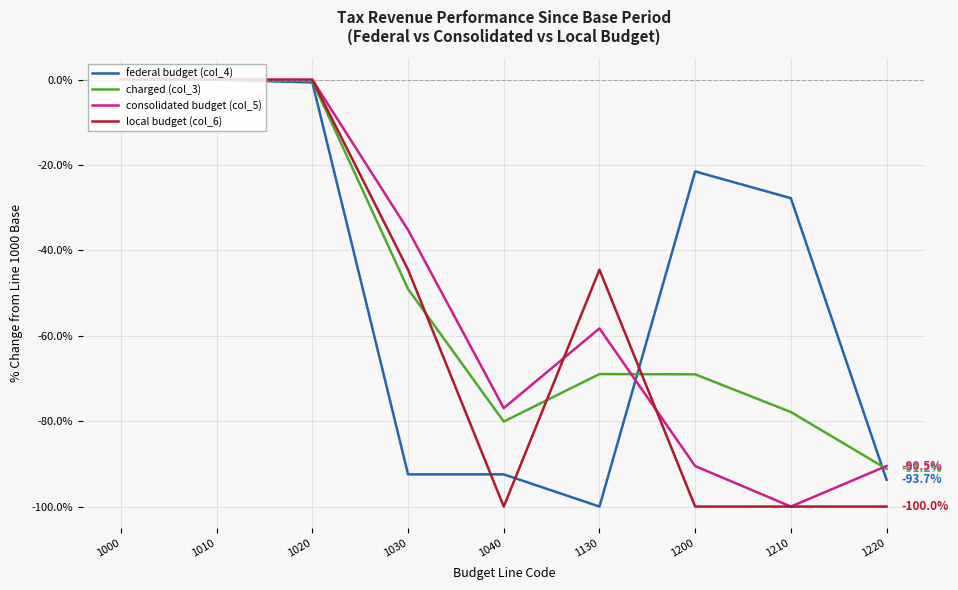

What is the lowest value of the federal budget (col_4) series?

-100.0